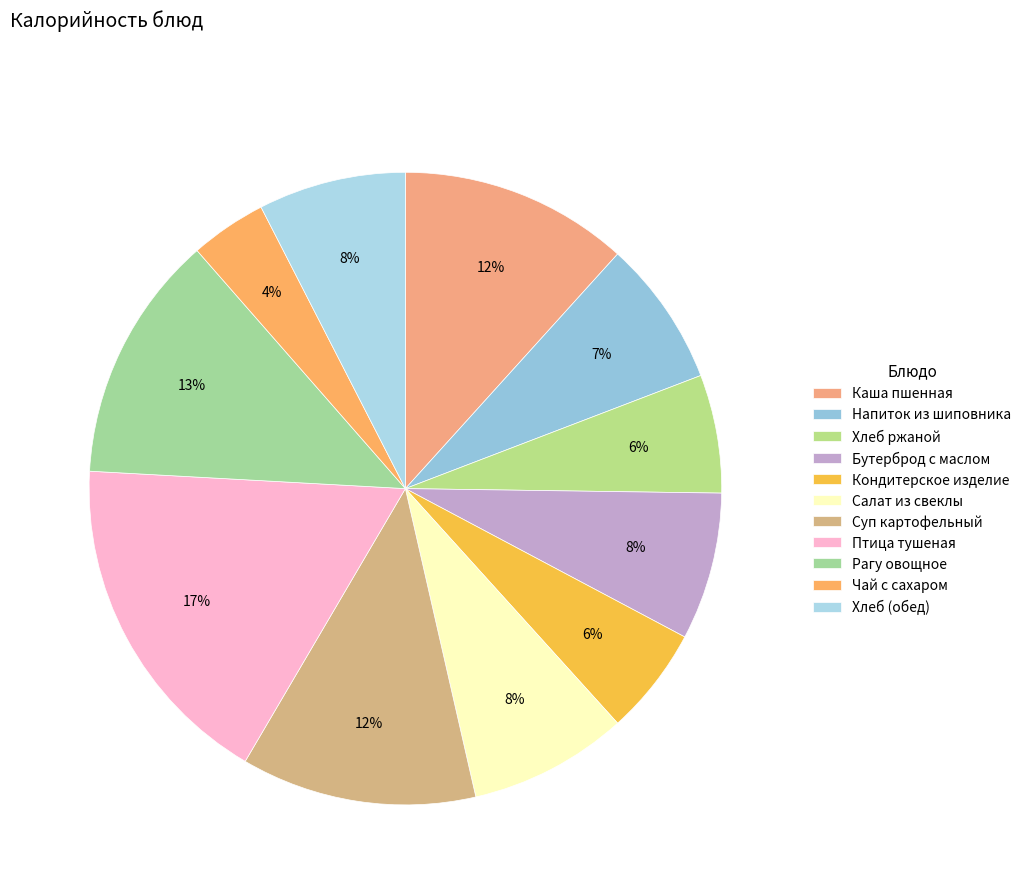

How many segments does this pie chart have?

11